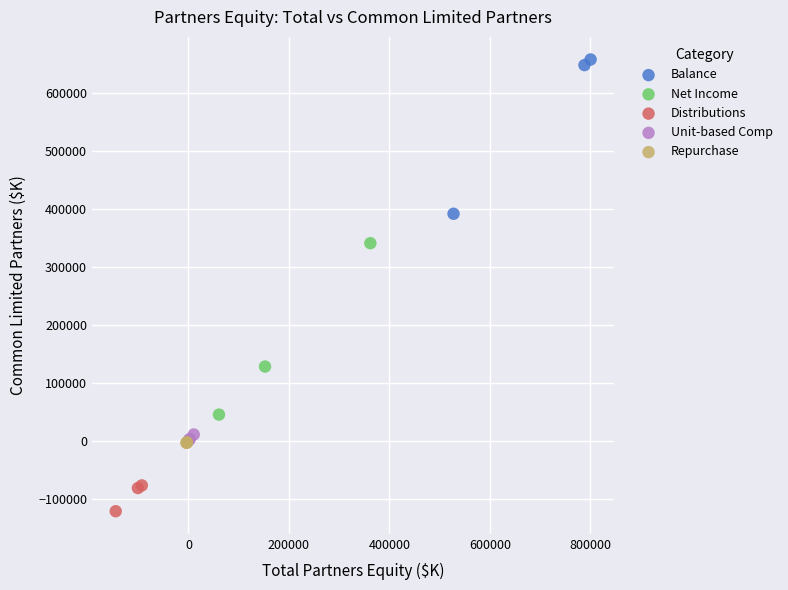

Which series reaches the minimum Y coordinate?

Distributions